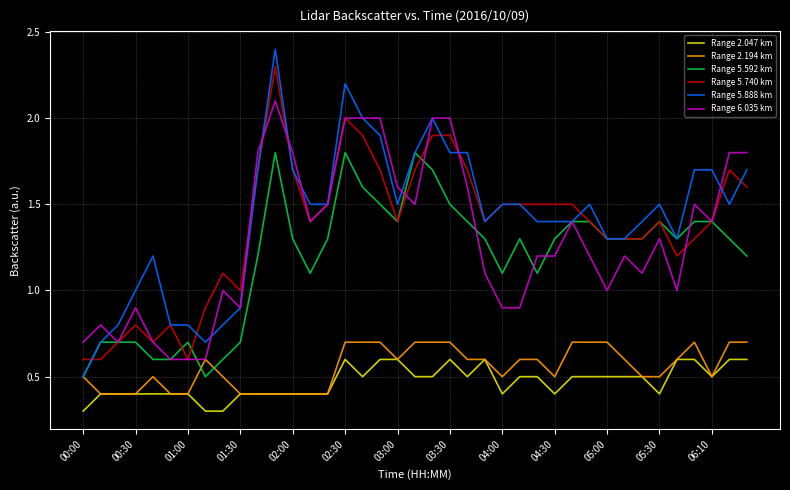

What is the greatest value displayed?

2.4